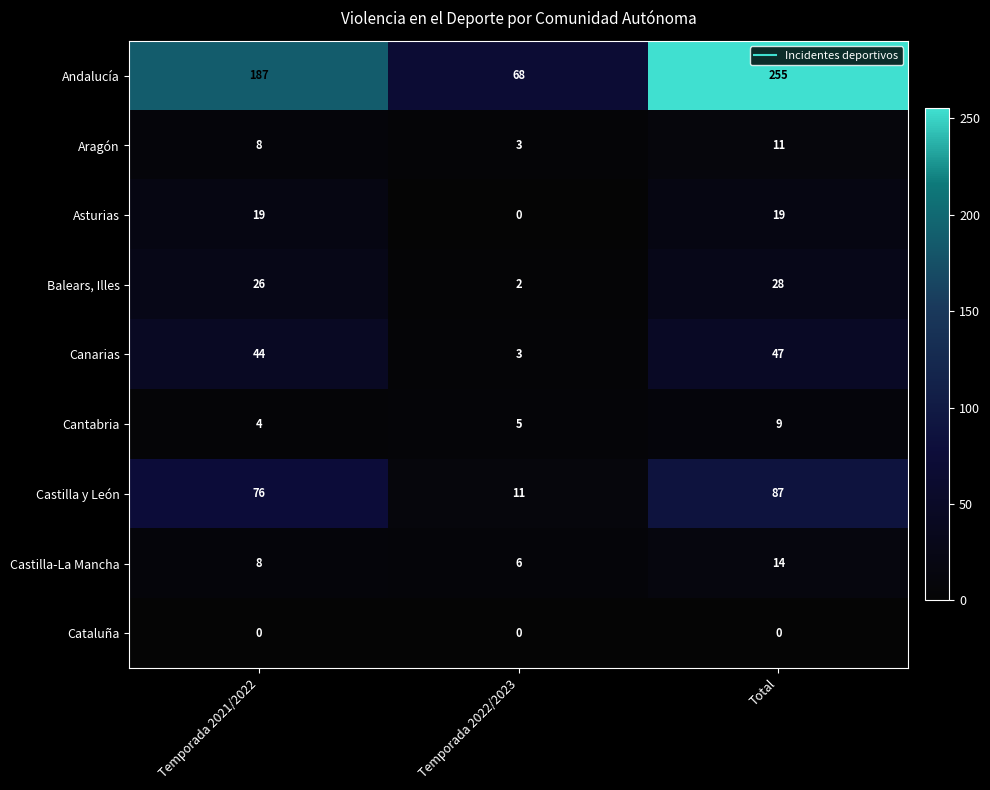

Where is Cantabria nearest to the value 6?

Temporada 2022/2023